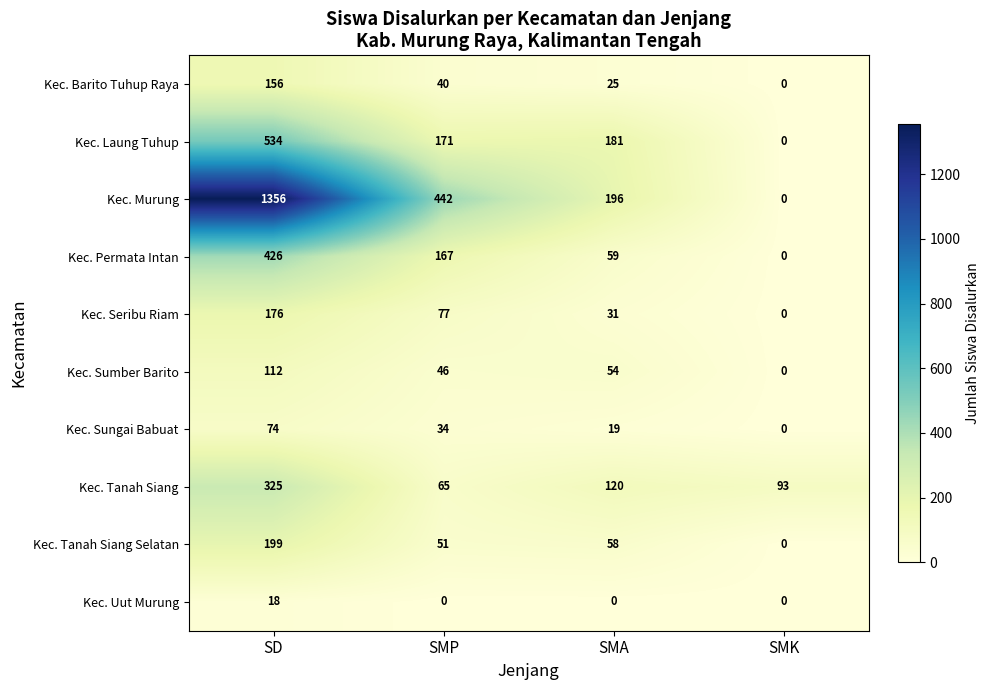

How many Kec. Sungai Babuat values are between 19 and 74?

3